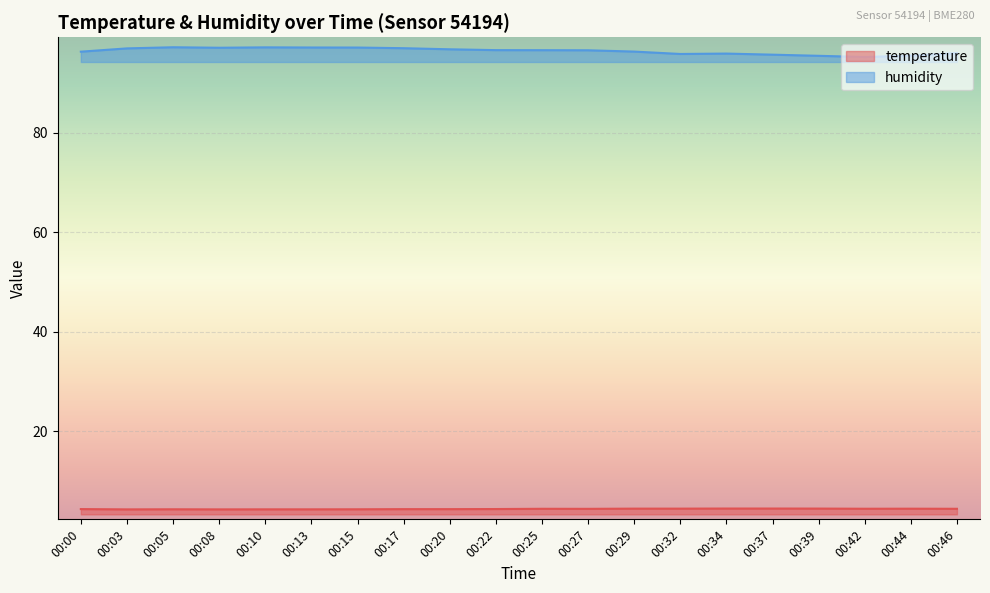

What is the difference between the maximum and minimum values in the humidity series?

2.0